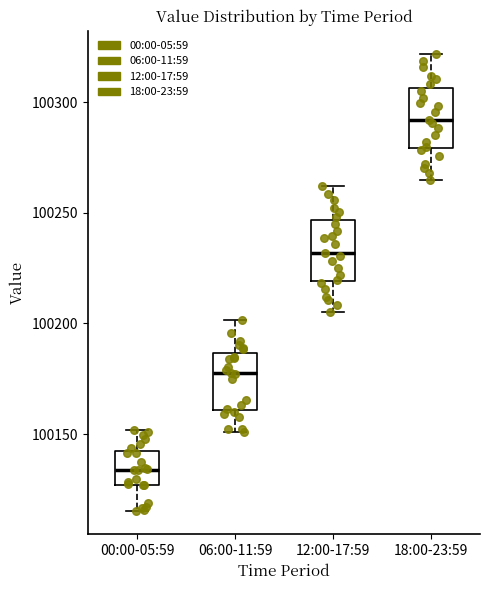

Which box's median line is the highest?

18:00-23:59